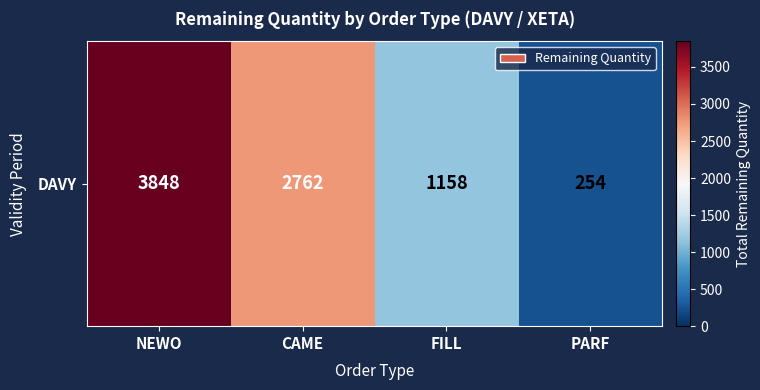

List the labels in order of value, smallest first.

PARF, FILL, CAME, NEWO